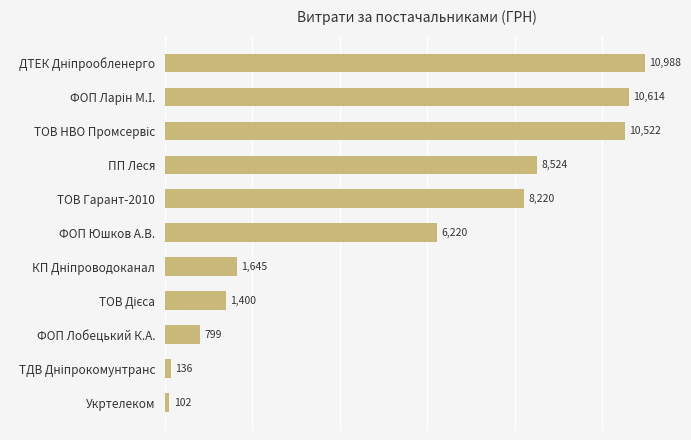

The value at ПП Леся is 5176.8. True or false?

False